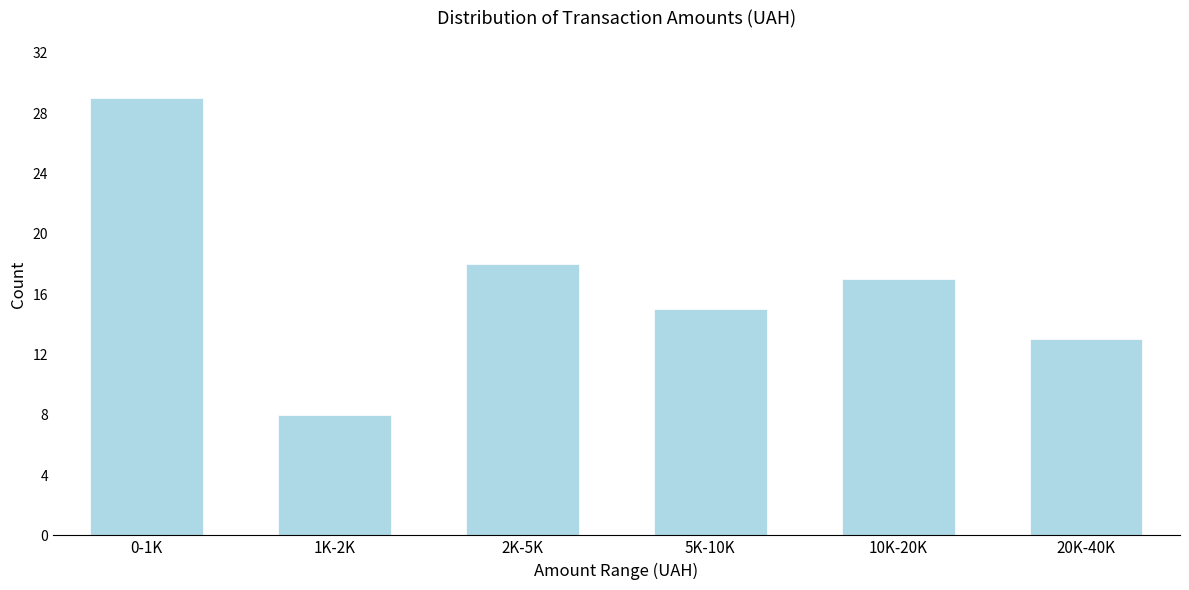

Reading left to right, what are all the values shown in this chart?

0-1K=29	1K-2K=8	2K-5K=18	5K-10K=15	10K-20K=17	20K-40K=13